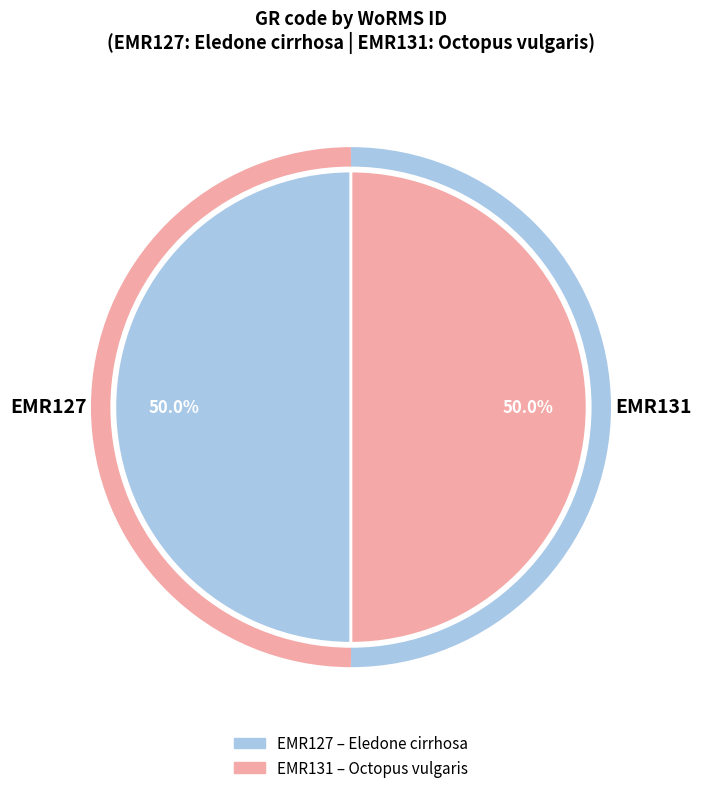

How many slices are in this pie chart?

2